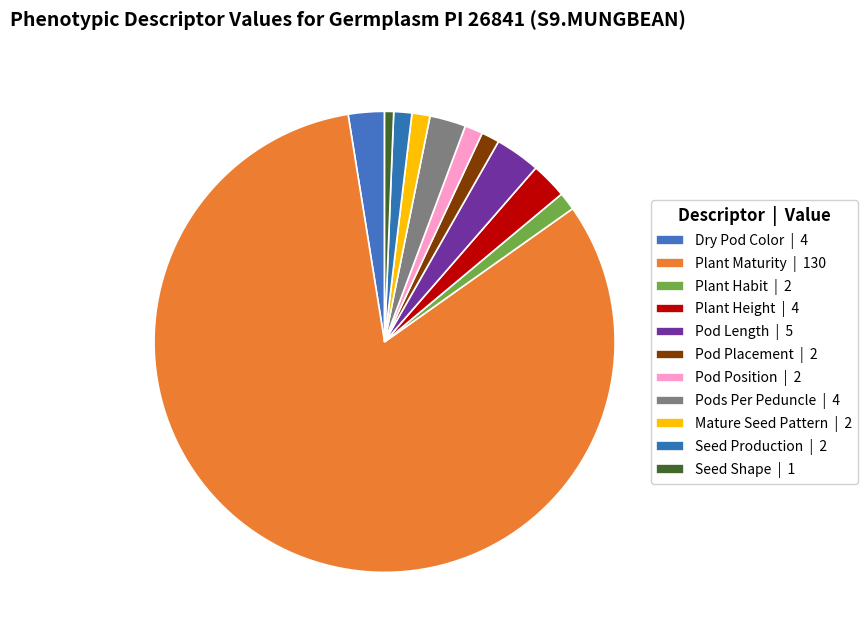

How many segments does this pie chart have?

11